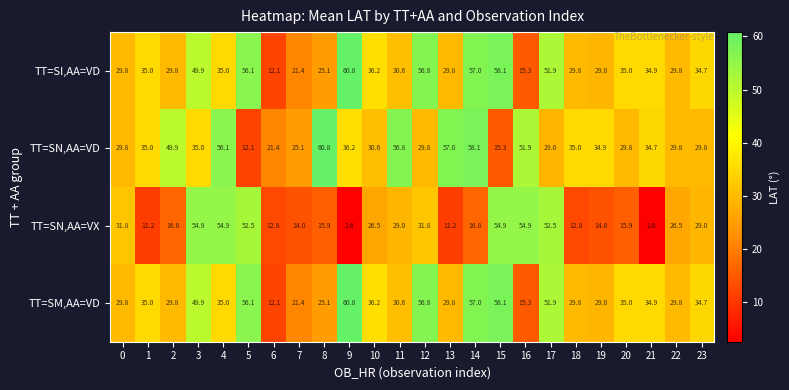

The value of TT=SN,AA=VX at 18 is 4.7. True or false?

False